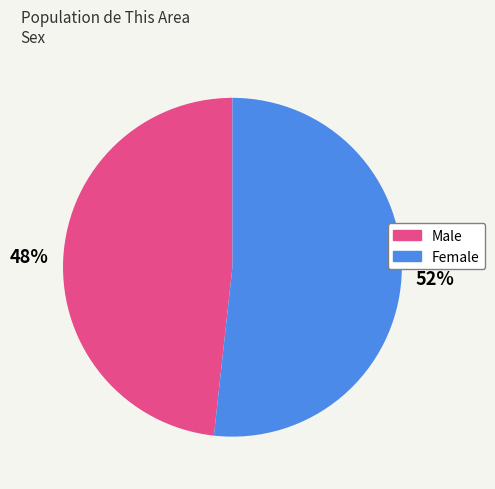

Combined, do Female and Male account for over 50%?

Yes